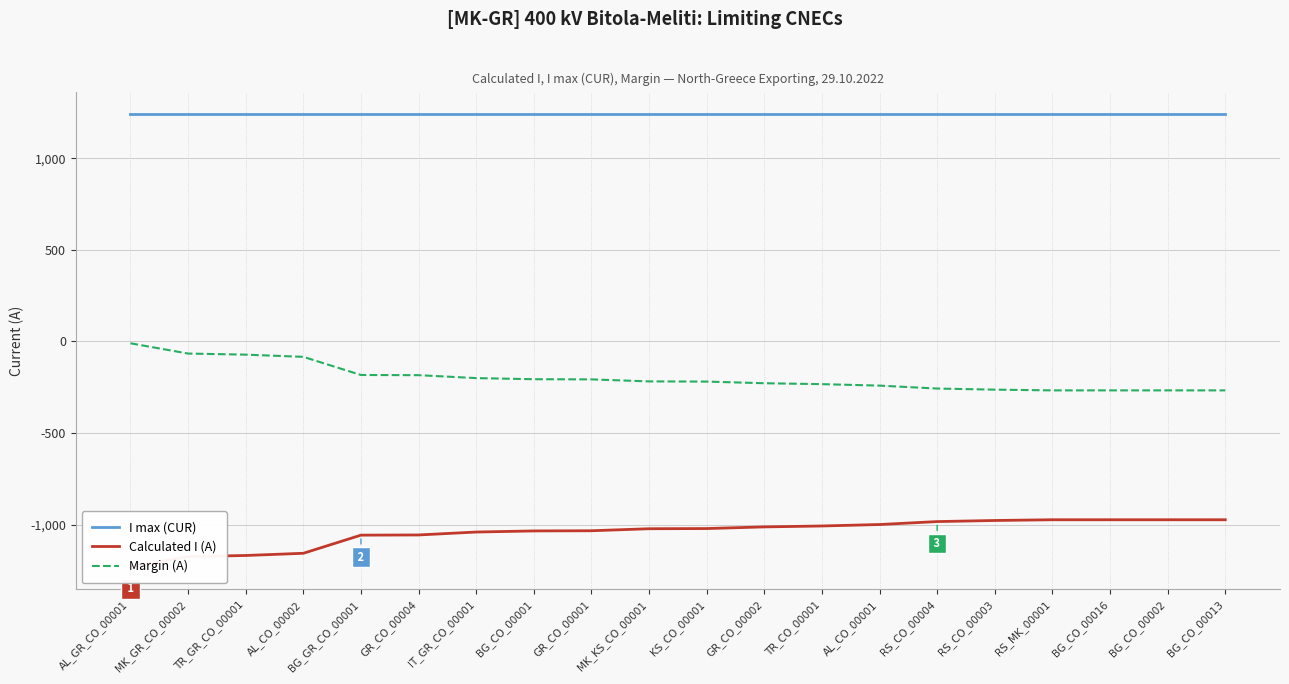

The I max (CUR) series shows 553 at TR_GR_CO_00001. True or false?

False